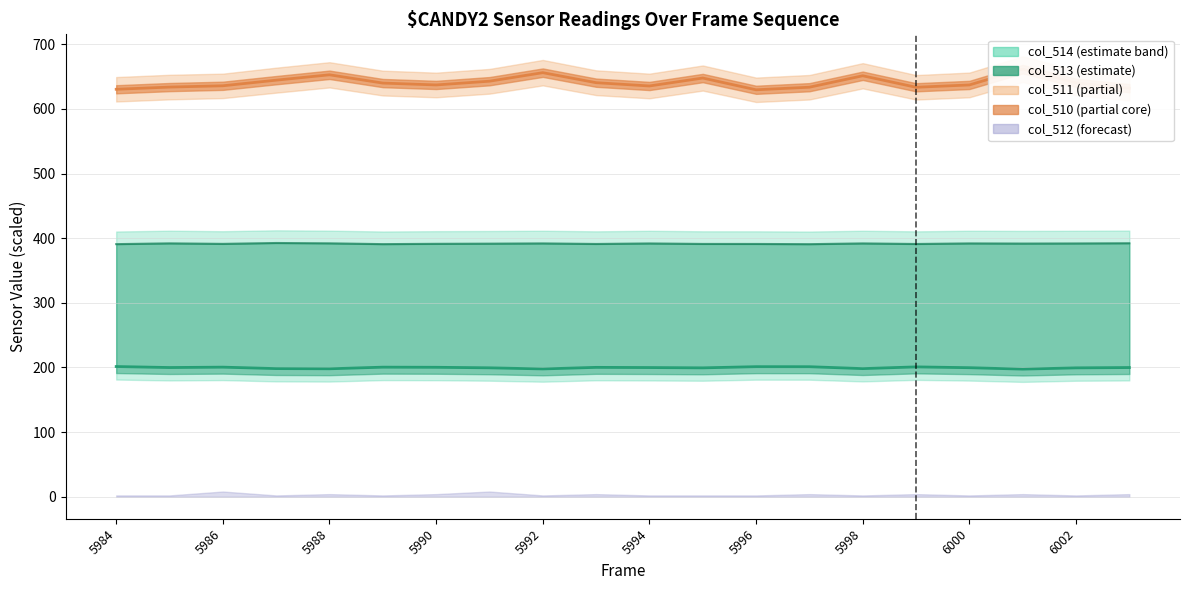

True or false: col_510 has a value of 647.9 at 5995.

True